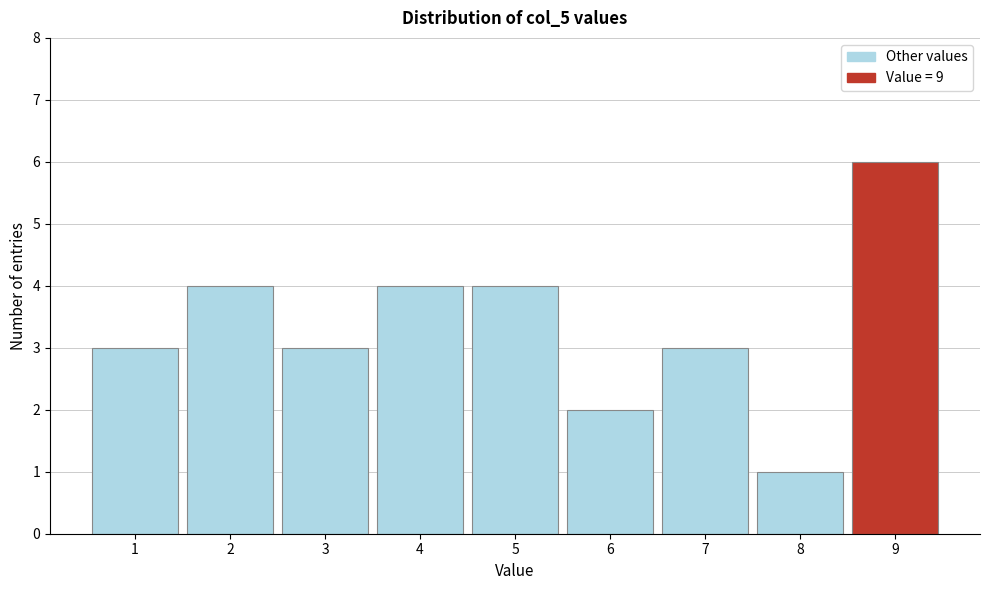

Reading left to right, list every bar in this chart as the range it spans on the x-axis followed by its height. The values are not printed on the chart, so give them approximately, as read against the axis.

0.5 to 1.5: 3
1.5 to 2.5: 4
2.5 to 3.5: 3
3.5 to 4.5: 4
4.5 to 5.5: 4
5.5 to 6.5: 2
6.5 to 7.5: 3
7.5 to 8.5: 1
8.5 to 9.5: 6